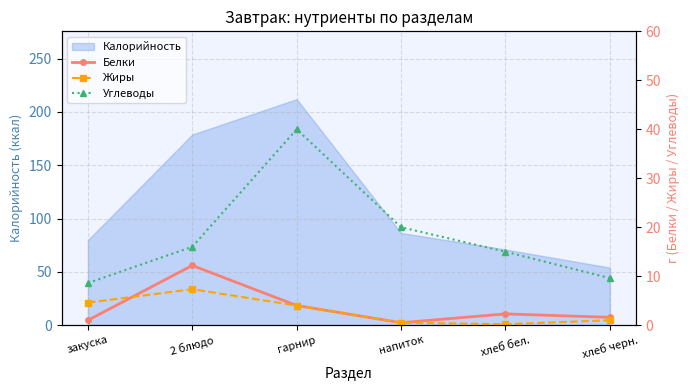

What is the minimum value for Калорийность?

54.0